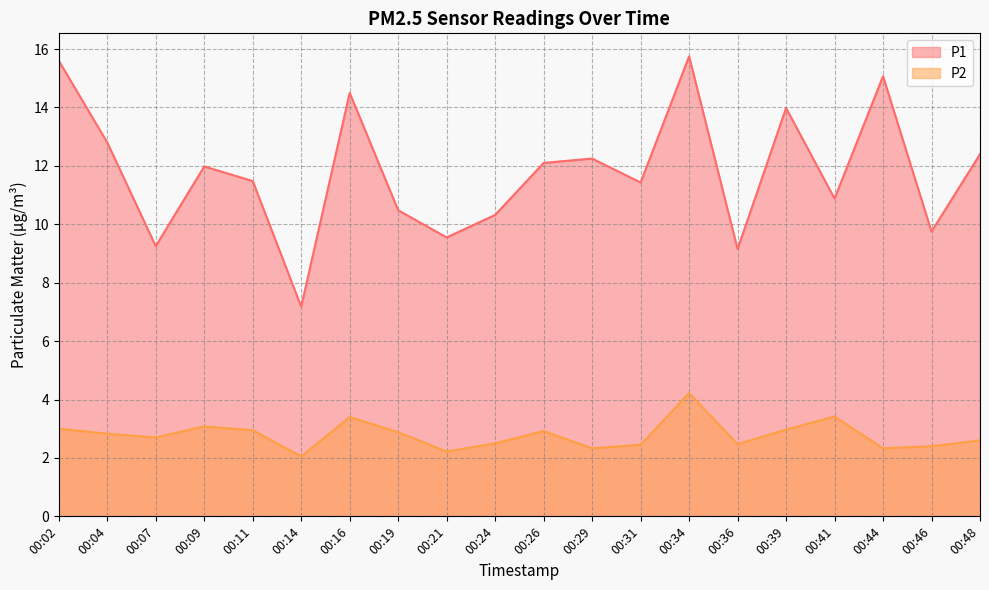

What is the total value across all series at 00:02?

18.6